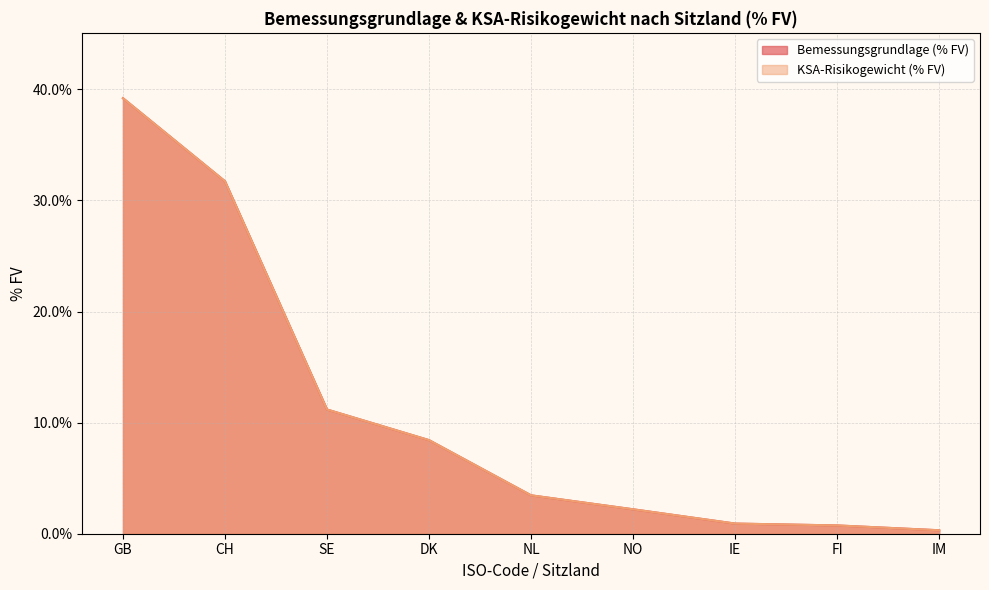

What is the sum of the KSA-Risikogewicht (% FV) values at CH and GB?

70.9